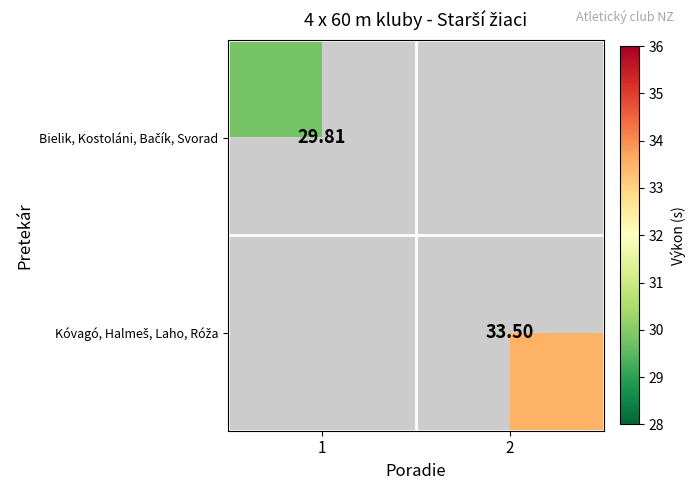

Which label corresponds to the smallest value in the chart?

1